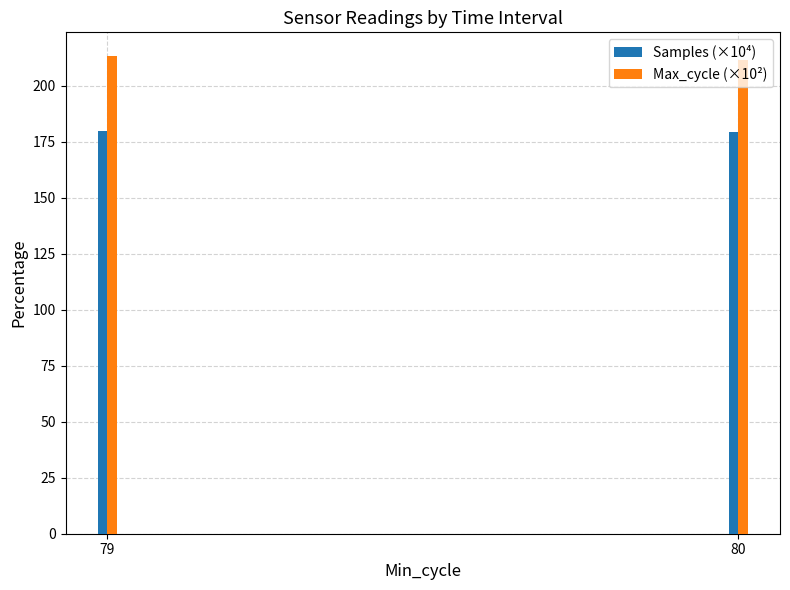

What is the highest value of the Max_cycle (×10²) series?

213.2